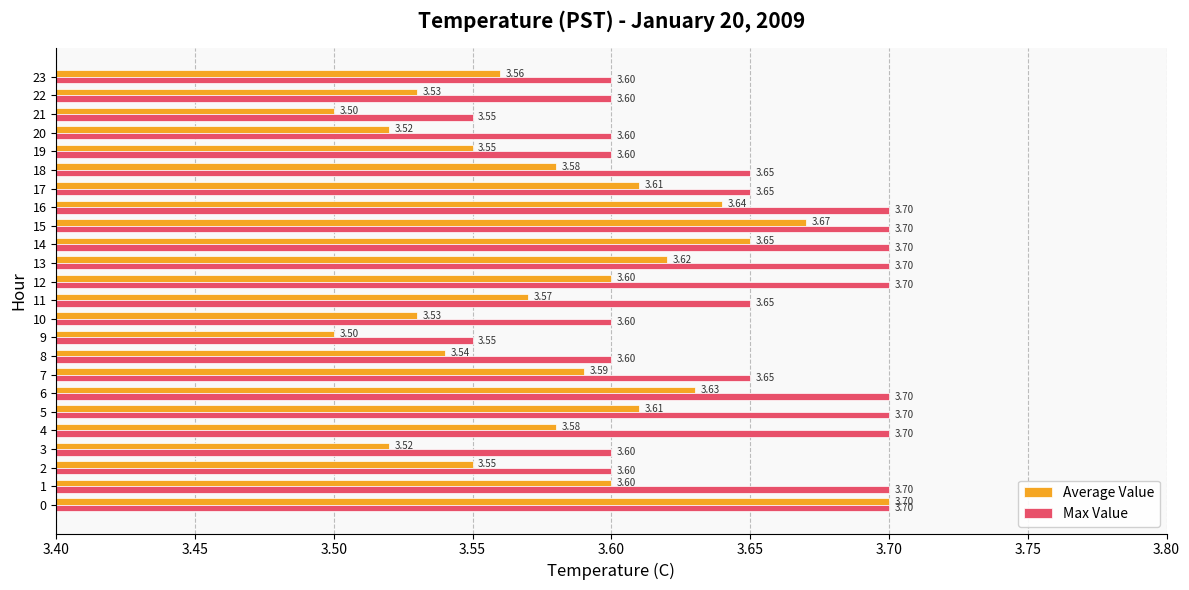

What is the sum of the Average Value values at 12 and 8?

7.1